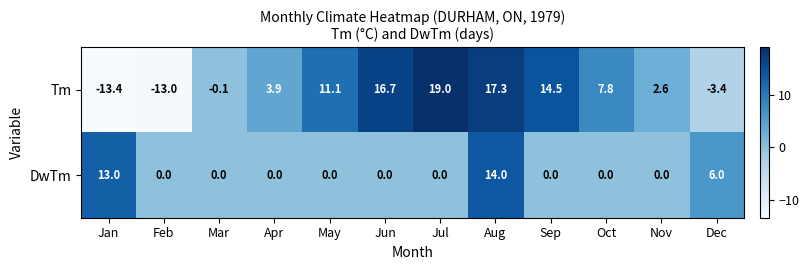

At which label is DwTm closest to 7?

Dec